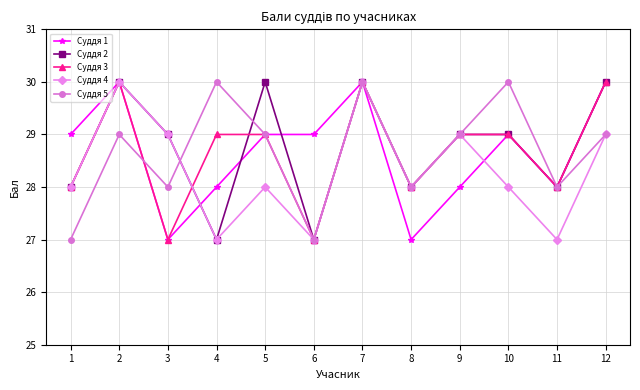

At which category does Суддя 4 reach its first local valley?

4